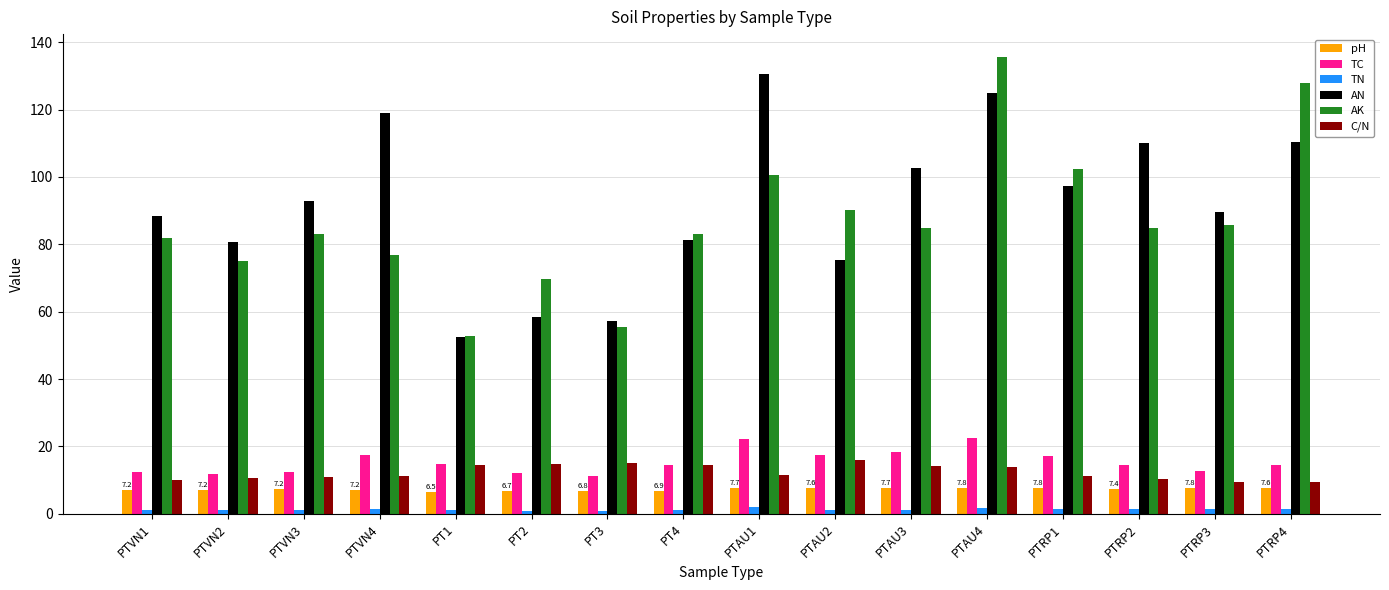

What is the label of the 13th bar from the left?

PTRP1